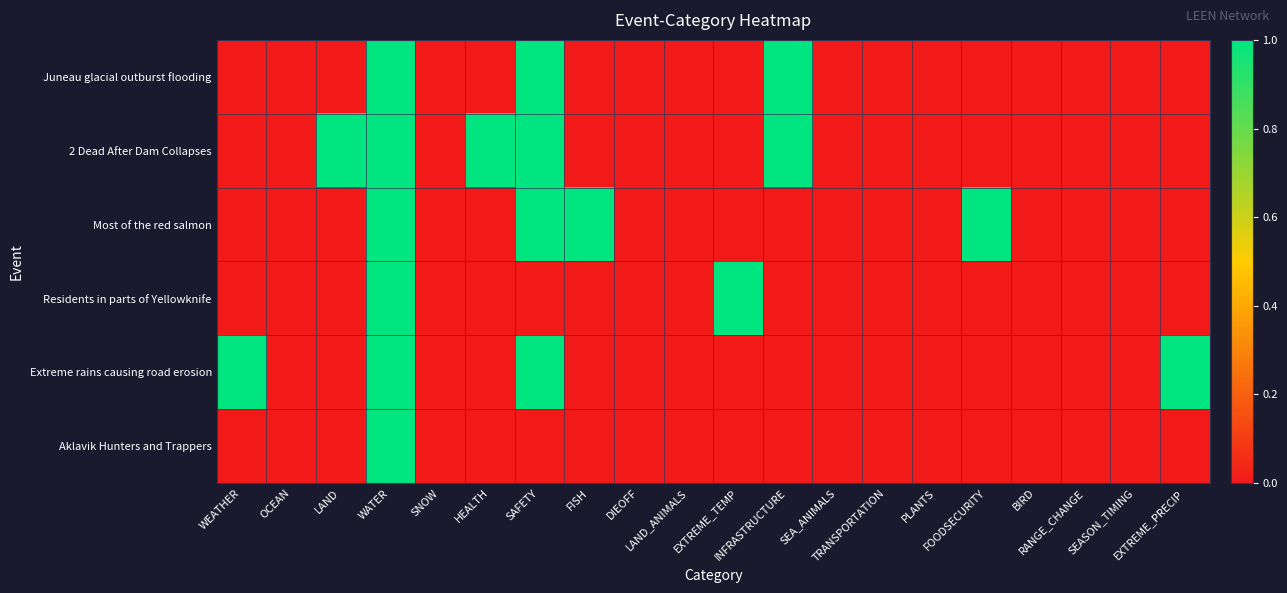

Reading left to right, what are all the values shown in this chart?

Juneau glacial outburst flooding: WEATHER=0	OCEAN=0	LAND=0	WATER=1	SNOW=0	HEALTH=0	SAFETY=1	FISH=0	DIEOFF=0	LAND_ANIMALS=0	EXTREME_TEMP=0	INFRASTRUCTURE=1	SEA_ANIMALS=0	TRANSPORTATION=0	PLANTS=0	FOODSECURITY=0	BIRD=0	RANGE_CHANGE=0	SEASON_TIMING=0	EXTREME_PRECIP=0
2 Dead After Dam Collapses: WEATHER=0	OCEAN=0	LAND=1	WATER=1	SNOW=0	HEALTH=1	SAFETY=1	FISH=0	DIEOFF=0	LAND_ANIMALS=0	EXTREME_TEMP=0	INFRASTRUCTURE=1	SEA_ANIMALS=0	TRANSPORTATION=0	PLANTS=0	FOODSECURITY=0	BIRD=0	RANGE_CHANGE=0	SEASON_TIMING=0	EXTREME_PRECIP=0
Most of the red salmon: WEATHER=0	OCEAN=0	LAND=0	WATER=1	SNOW=0	HEALTH=0	SAFETY=1	FISH=1	DIEOFF=0	LAND_ANIMALS=0	EXTREME_TEMP=0	INFRASTRUCTURE=0	SEA_ANIMALS=0	TRANSPORTATION=0	PLANTS=0	FOODSECURITY=1	BIRD=0	RANGE_CHANGE=0	SEASON_TIMING=0	EXTREME_PRECIP=0
Residents in parts of Yellowknife: WEATHER=0	OCEAN=0	LAND=0	WATER=1	SNOW=0	HEALTH=0	SAFETY=0	FISH=0	DIEOFF=0	LAND_ANIMALS=0	EXTREME_TEMP=1	INFRASTRUCTURE=0	SEA_ANIMALS=0	TRANSPORTATION=0	PLANTS=0	FOODSECURITY=0	BIRD=0	RANGE_CHANGE=0	SEASON_TIMING=0	EXTREME_PRECIP=0
Extreme rains causing road erosion: WEATHER=1	OCEAN=0	LAND=0	WATER=1	SNOW=0	HEALTH=0	SAFETY=1	FISH=0	DIEOFF=0	LAND_ANIMALS=0	EXTREME_TEMP=0	INFRASTRUCTURE=0	SEA_ANIMALS=0	TRANSPORTATION=0	PLANTS=0	FOODSECURITY=0	BIRD=0	RANGE_CHANGE=0	SEASON_TIMING=0	EXTREME_PRECIP=1
Aklavik Hunters and Trappers: WEATHER=0	OCEAN=0	LAND=0	WATER=1	SNOW=0	HEALTH=0	SAFETY=0	FISH=0	DIEOFF=0	LAND_ANIMALS=0	EXTREME_TEMP=0	INFRASTRUCTURE=0	SEA_ANIMALS=0	TRANSPORTATION=0	PLANTS=0	FOODSECURITY=0	BIRD=0	RANGE_CHANGE=0	SEASON_TIMING=0	EXTREME_PRECIP=0